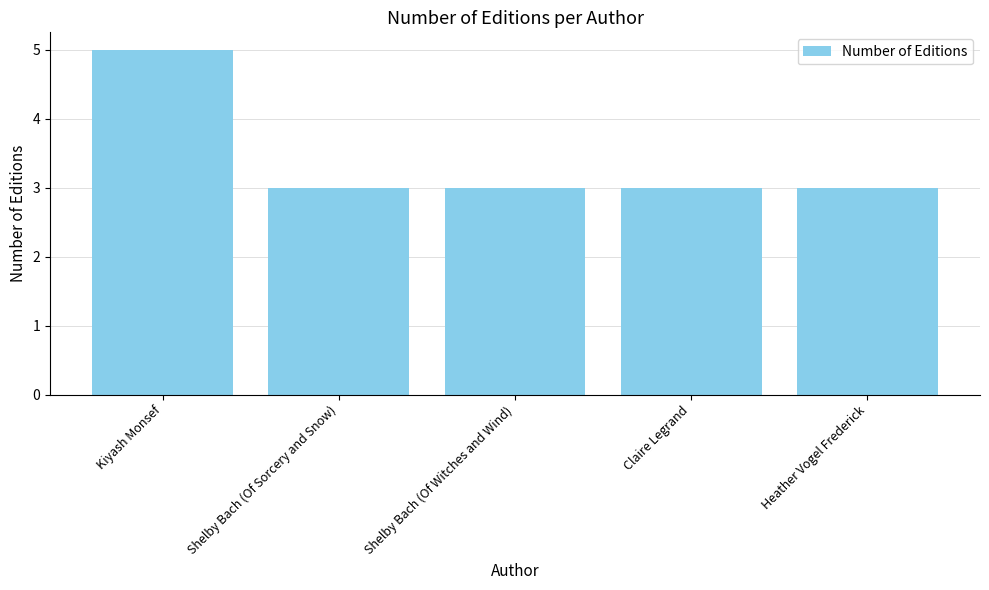

What is the difference between the values at Kiyash Monsef and Heather Vogel Frederick?

2